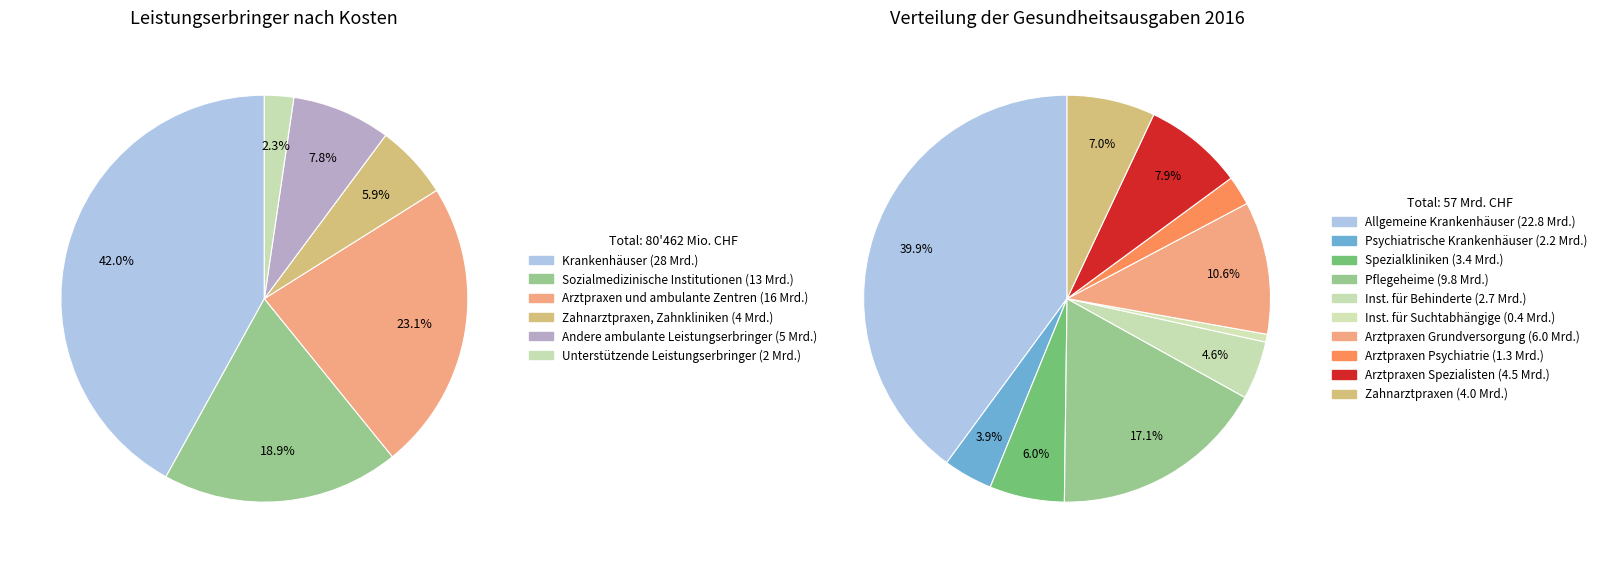

True or false: Andere ambulante Leistungserbringer accounts for 1% of the total.

False